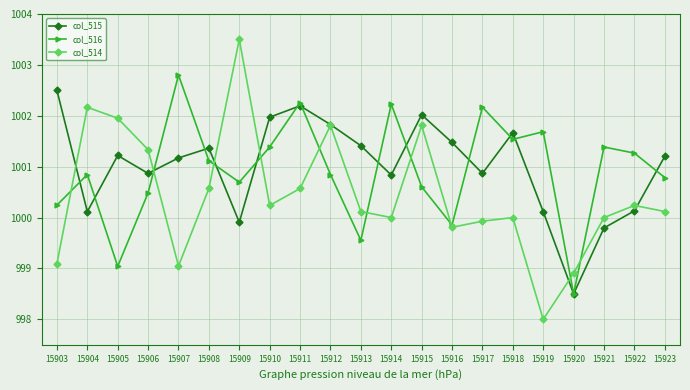

Which series has the widest spread of values?

col_514